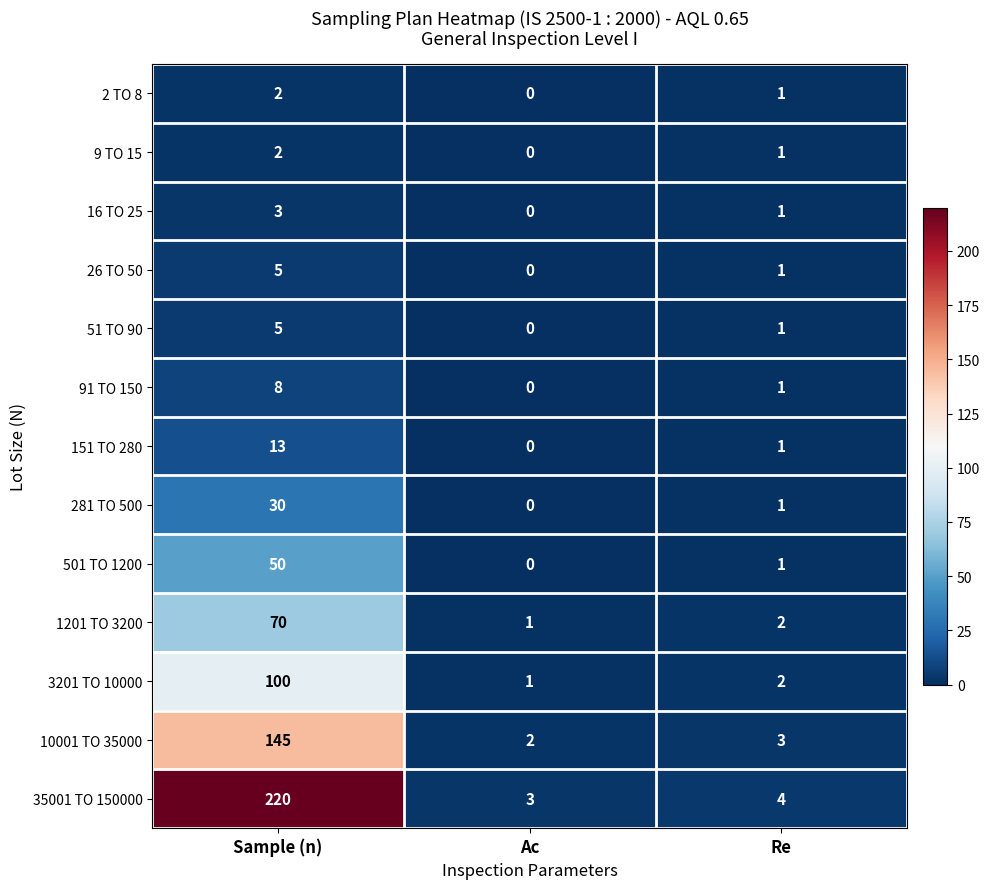

Which series changed the most between Sample (n) and Ac?

35001 TO 150000